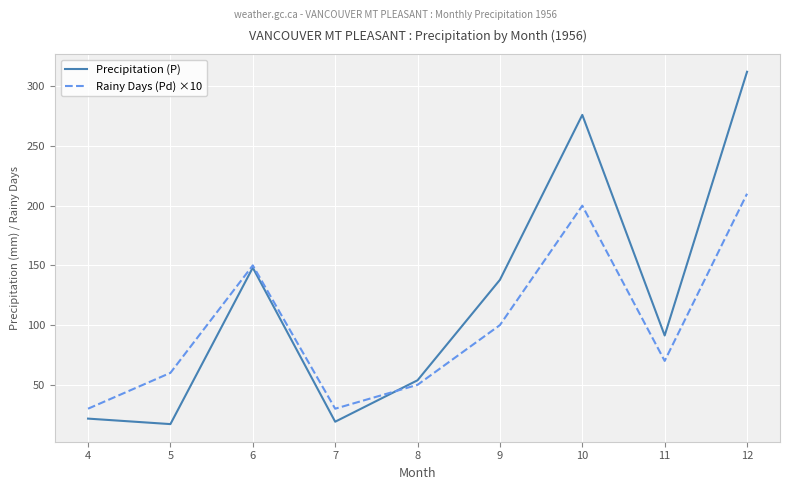

What is the spread (max minus min) of values at 11?

21.3